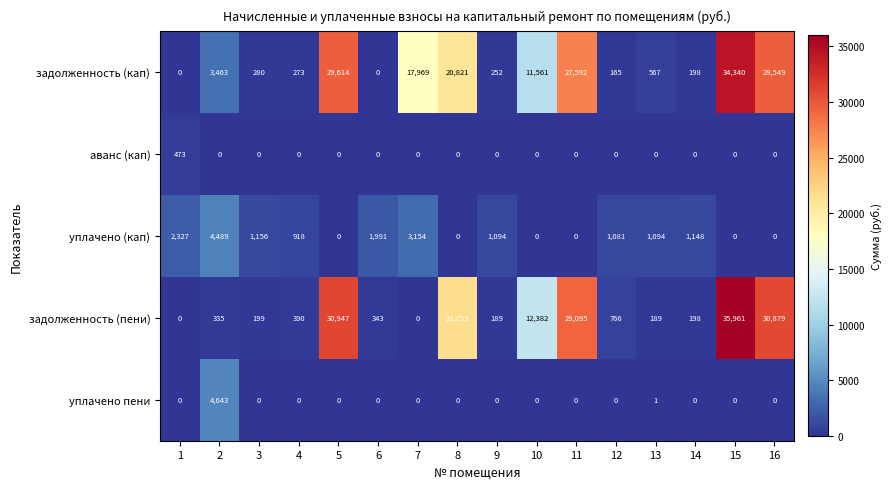

Which label corresponds to the largest value in the chart?

15